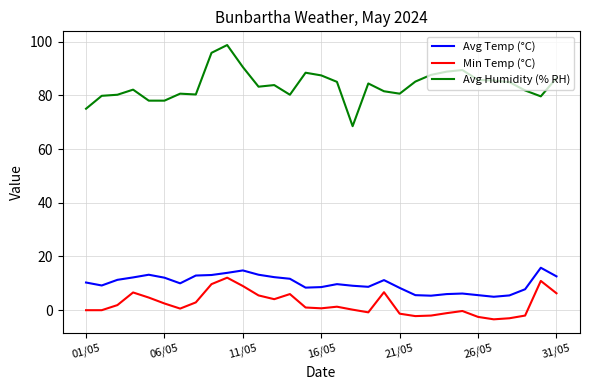

True or false: Avg Humidity (% RH) and Avg Temp (°C) intersect in this chart.

False